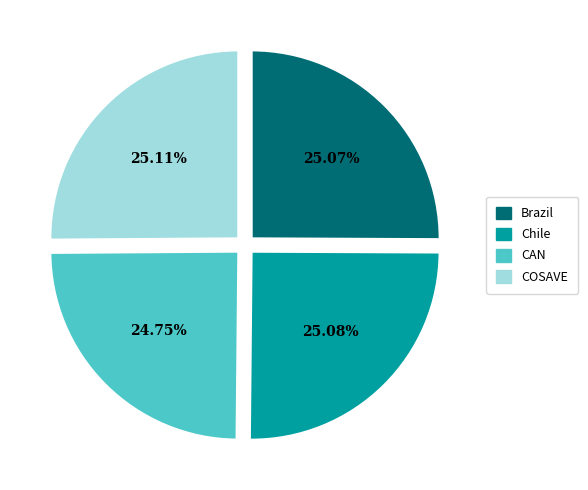

Is COSAVE the majority of the pie?

No